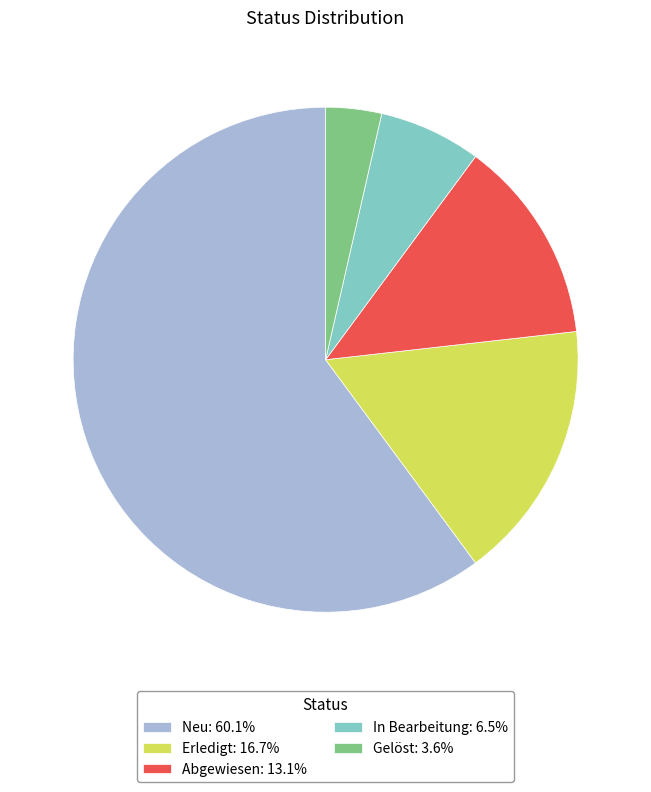

Combined, do In Bearbeitung: 6.5% and Abgewiesen: 13.1% account for over 50%?

No